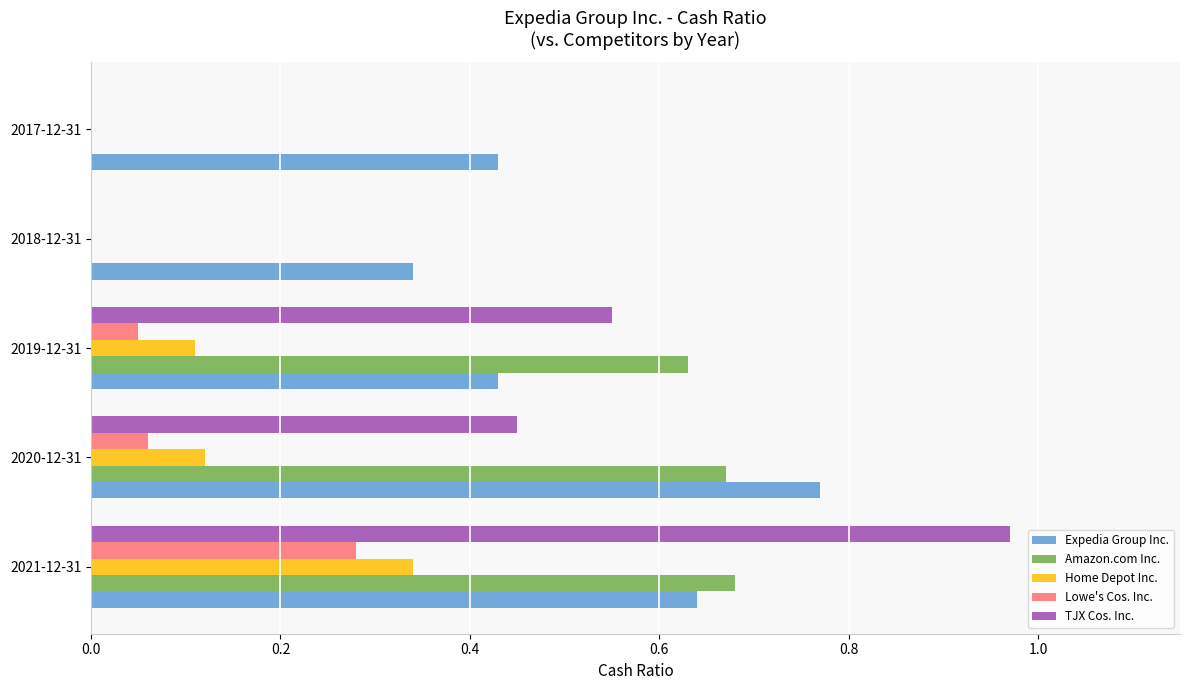

Is the value of Amazon.com Inc. at 2019-12-31 greater than the value of TJX Cos. Inc. at 2021-12-31?

No